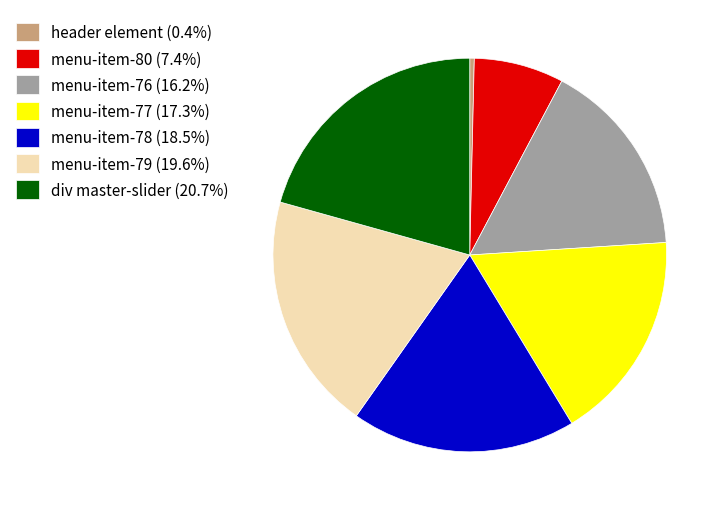

Does div master-slider (20.7%) account for over 50% of the chart?

No